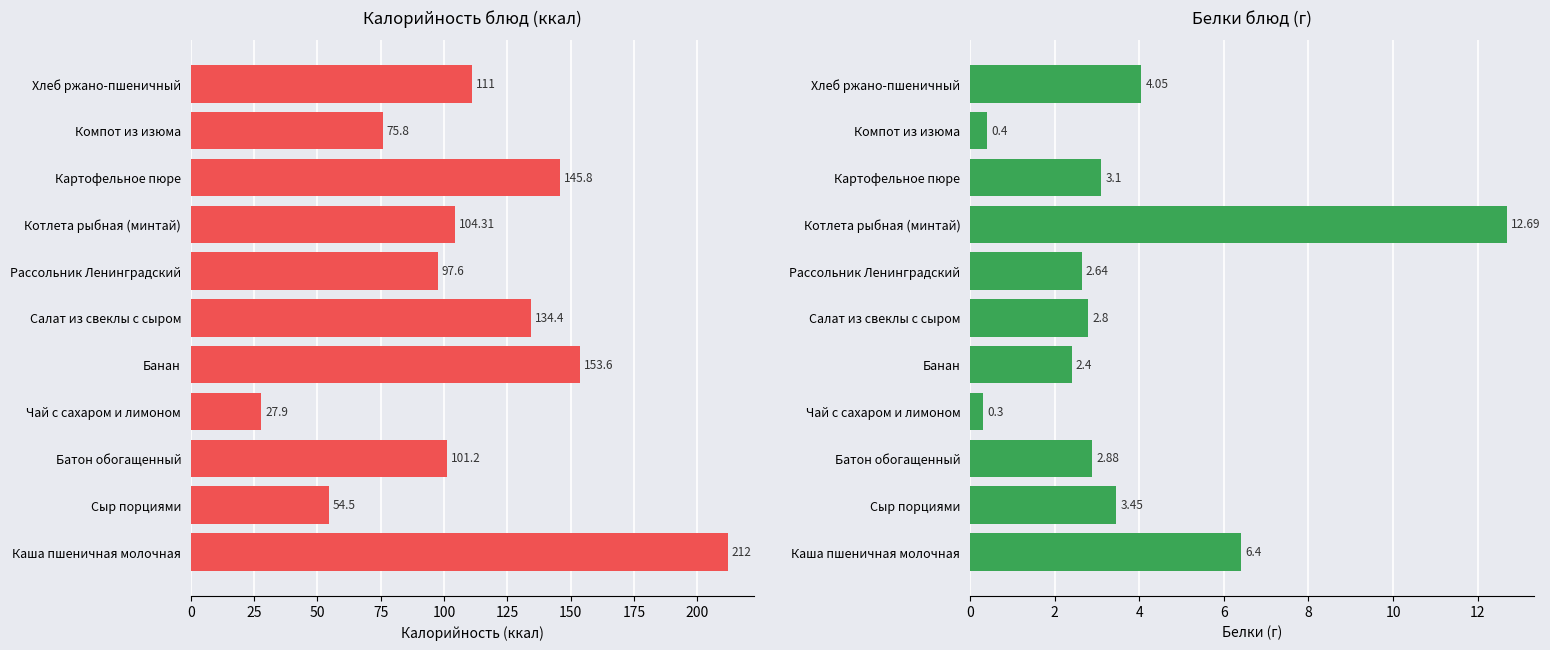

At how many categories does at least one series exceed 49?

10